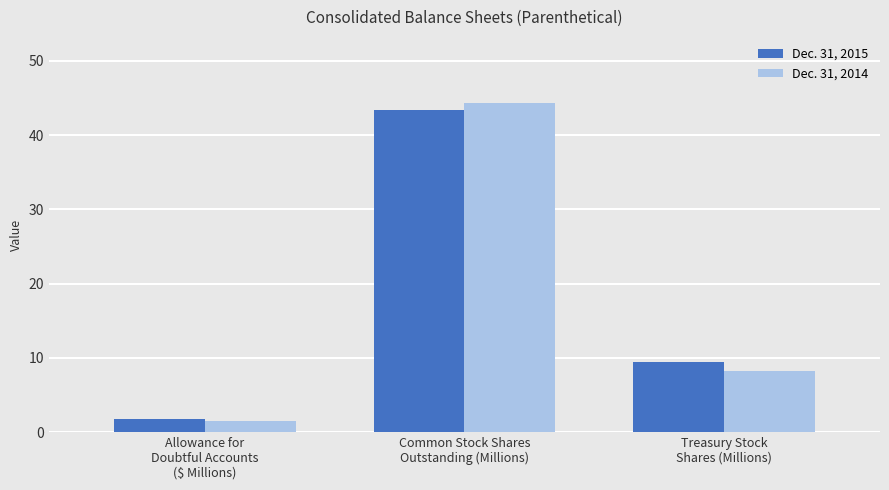

At which category does the chart reach its minimum across all series?

Allowance for
Doubtful Accounts
($ Millions)